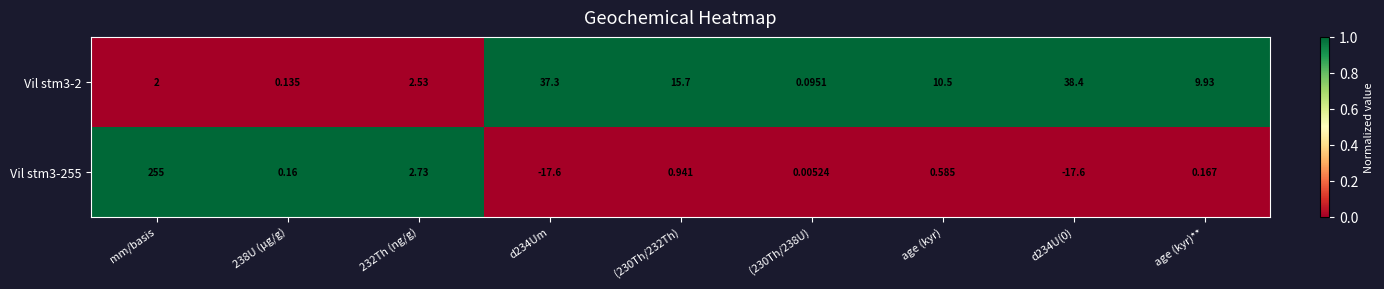

Which category has the highest value across all series?

mm/basis